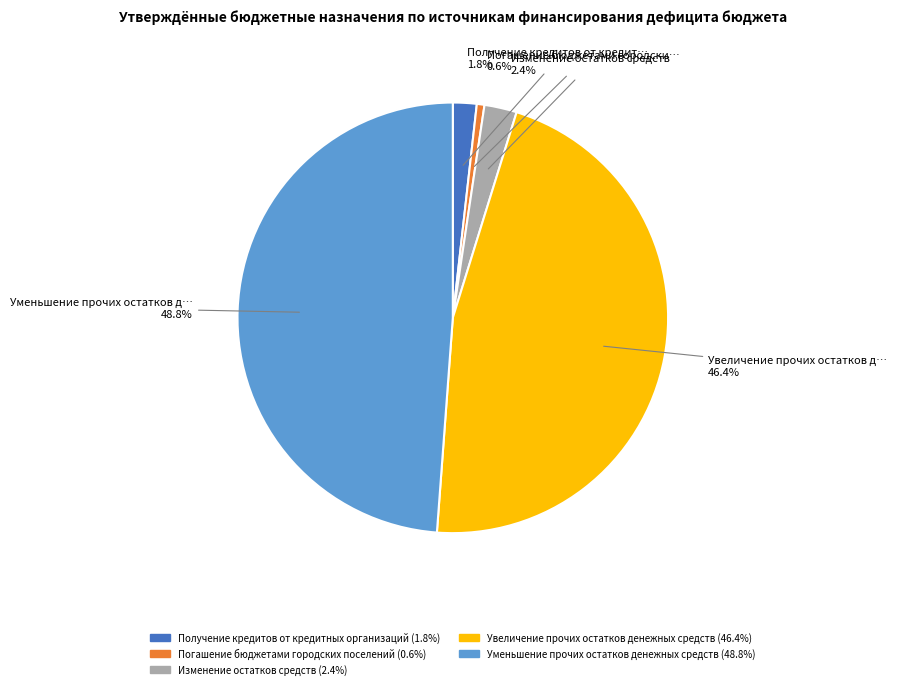

Combined, what portion of the pie is Получение кредитов от кредитных организаций and Изменение остатков средств?

4.2%